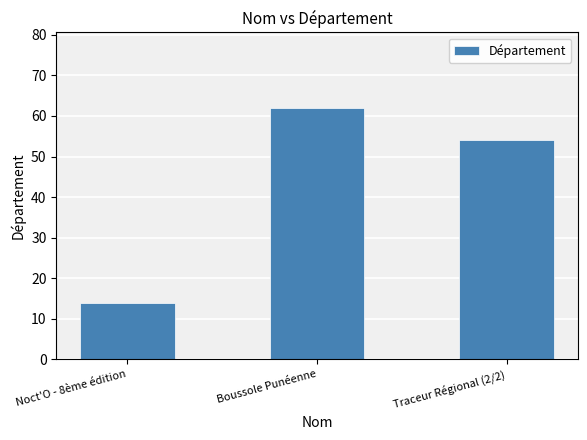

What is the label of the 2nd bar from the right?

Boussole Punéenne